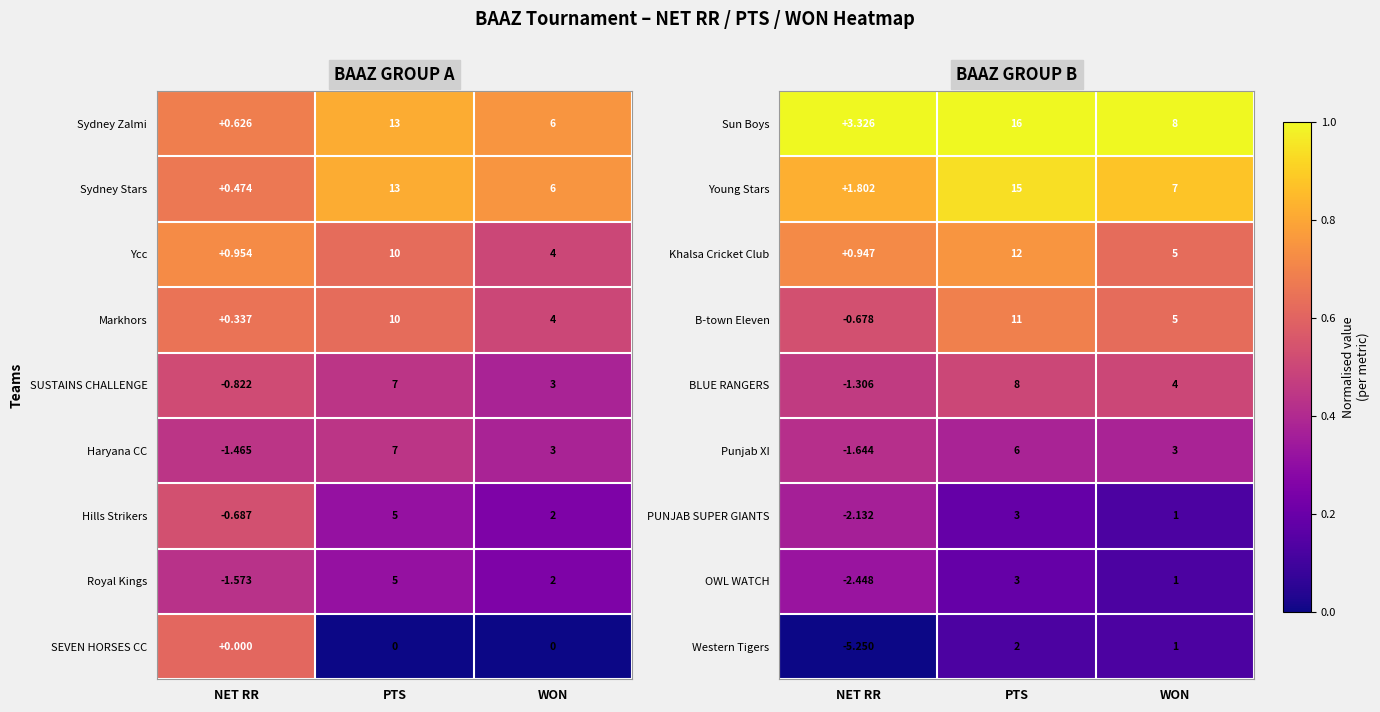

At which label is Khalsa Cricket Club closest to 6?

WON